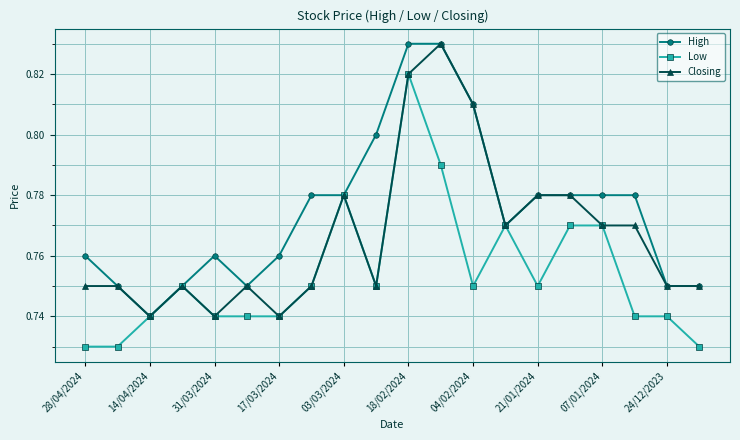

Which series has the largest total across all categories?

High